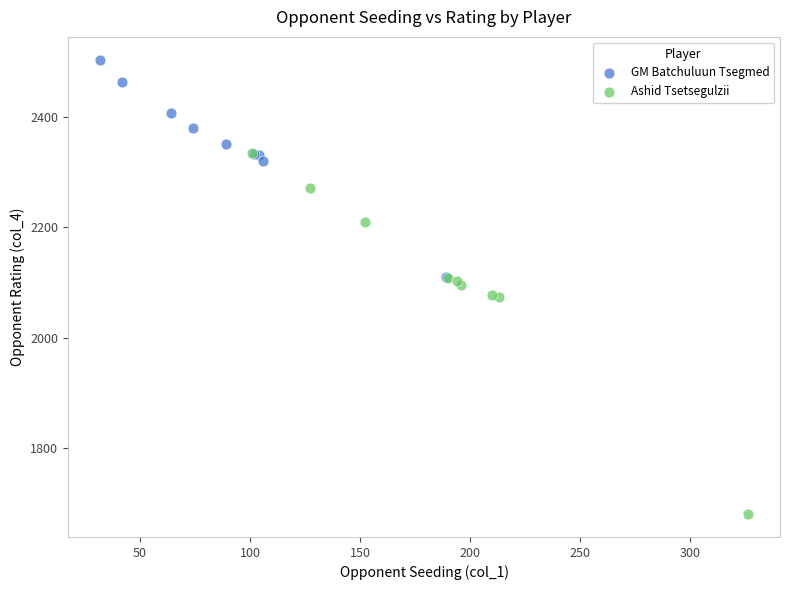

Which series has the largest Y range (max minus min)?

Ashid Tsetsegulzii